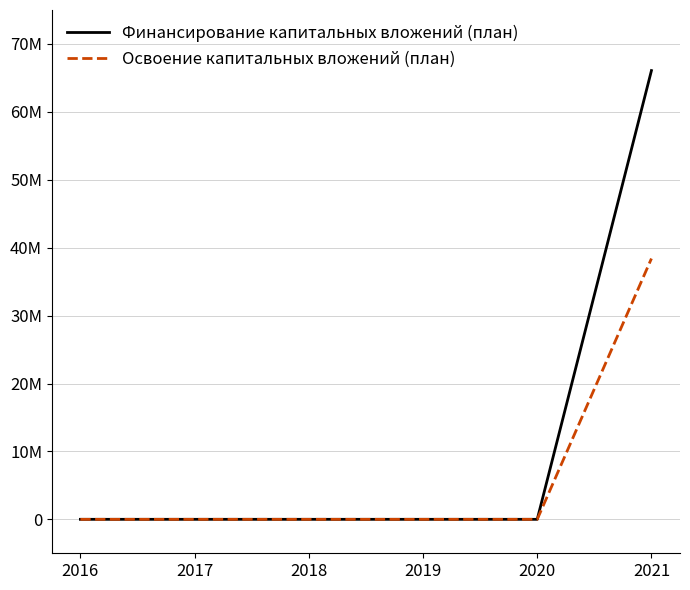

What is the spread (max minus min) of values at 2021?

27680074